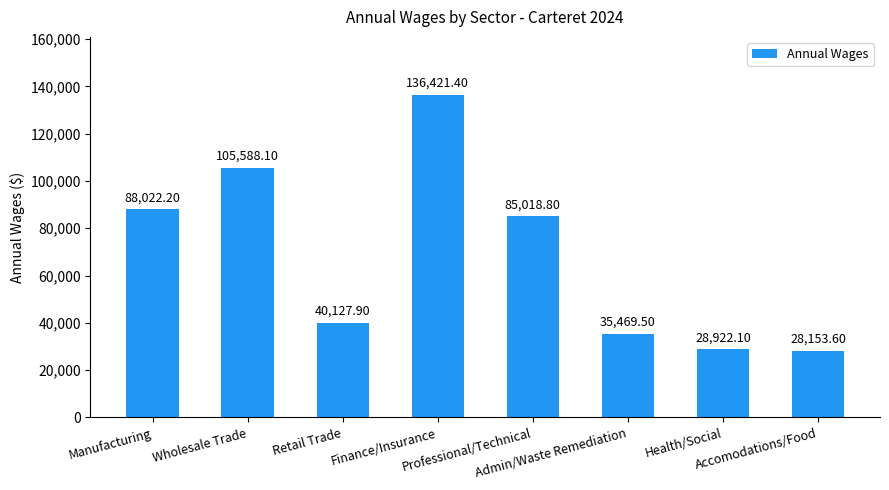

Read the value at Finance/Insurance.

136421.4